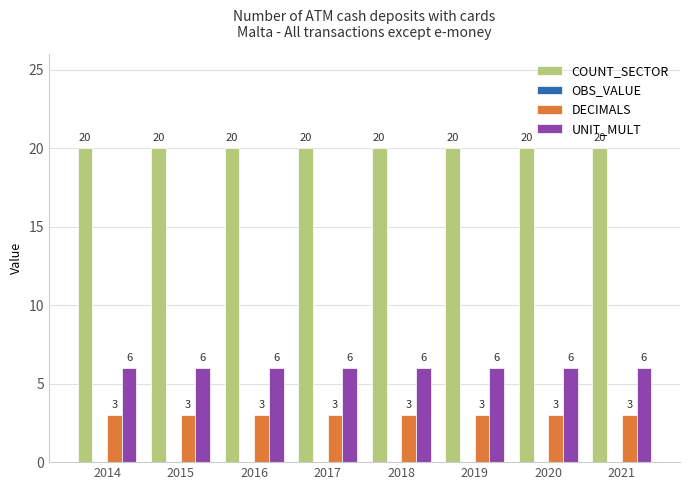

Is it true that DECIMALS equals 5 at 2017?

False